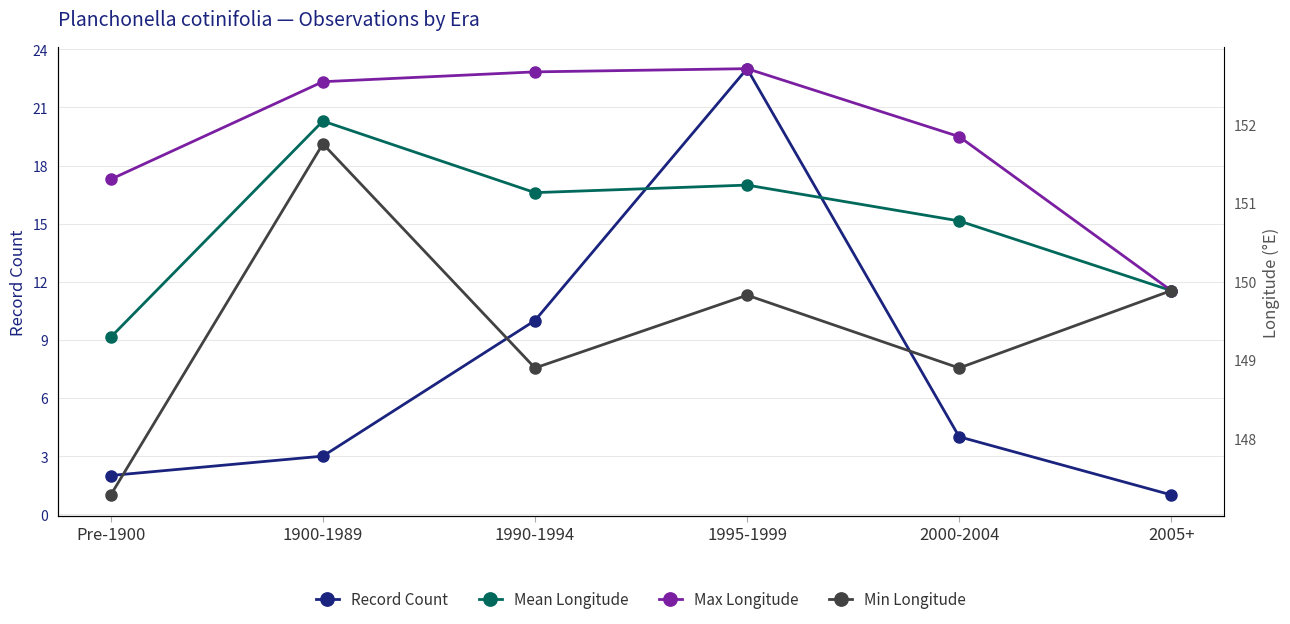

Between 1900-1989 and 1990-1994, which is larger?

1990-1994